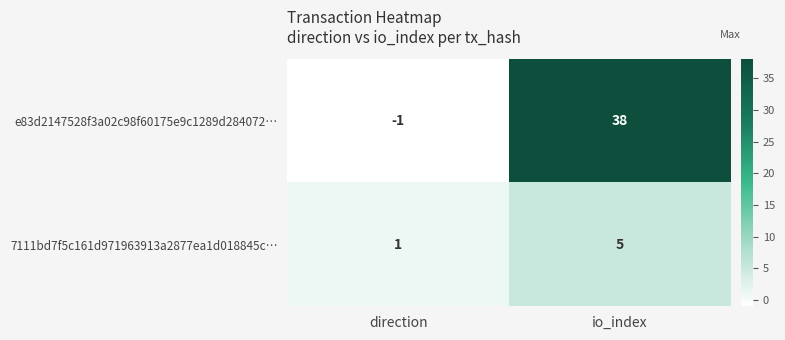

What is the sum of all e83d2147528f3a02c98f60175e9c1289d284072… values?

37